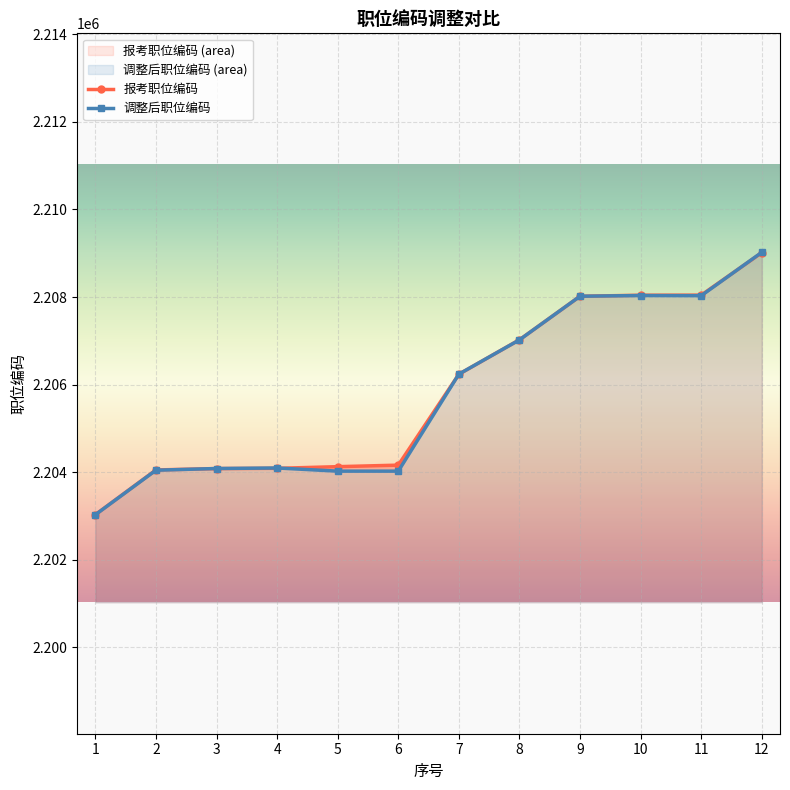

The value of 报考职位编码 at 4 is 907141. True or false?

False